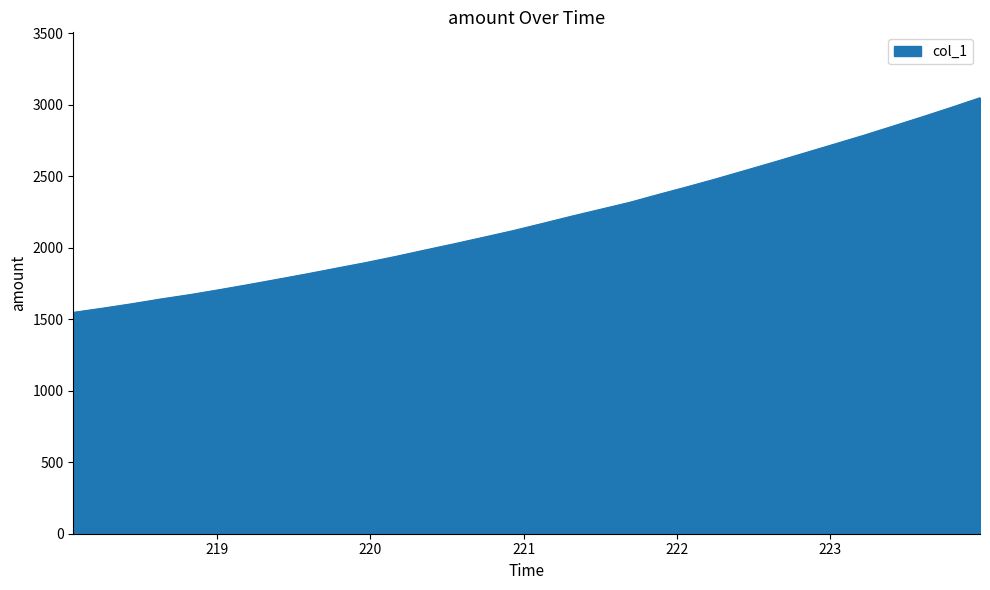

What is the greatest value displayed?

3049.0